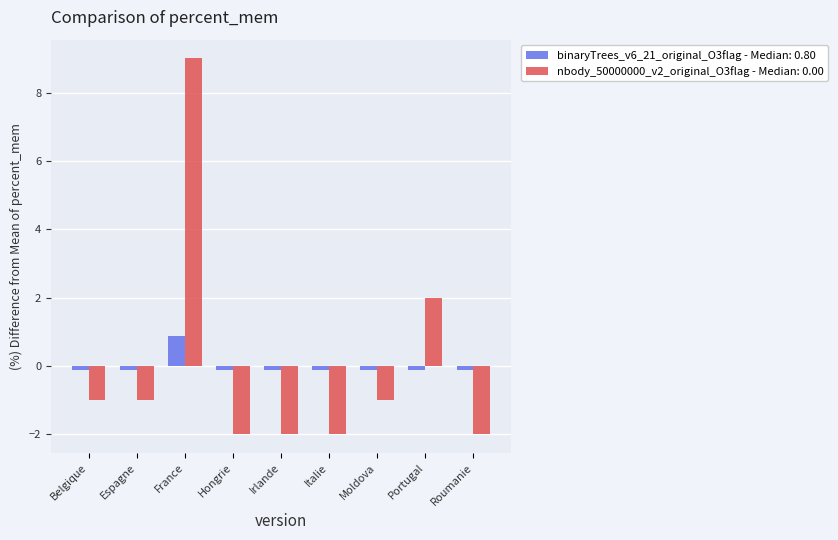

Reading right to left, transcribe all the data shown in this chart.

binaryTrees_v6_21_original_O3flag - Median: 0.80: -0.1	-0.1	-0.1	-0.1	-0.1	-0.1	0.9	-0.1	-0.1
nbody_50000000_v2_original_O3flag - Median: 0.00: -2.0	2.0	-1.0	-2.0	-2.0	-2.0	9.0	-1.0	-1.0